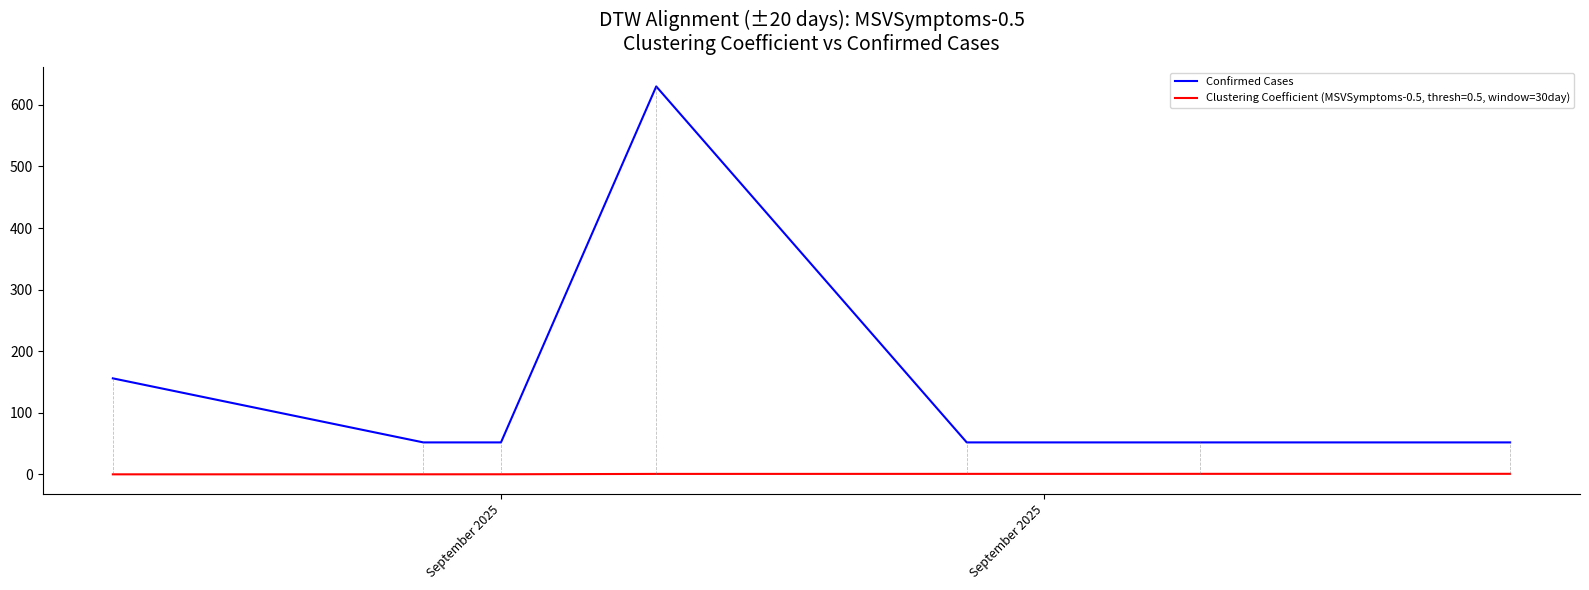

What is the difference between the maximum and minimum values in the Confirmed Cases series?

578.0